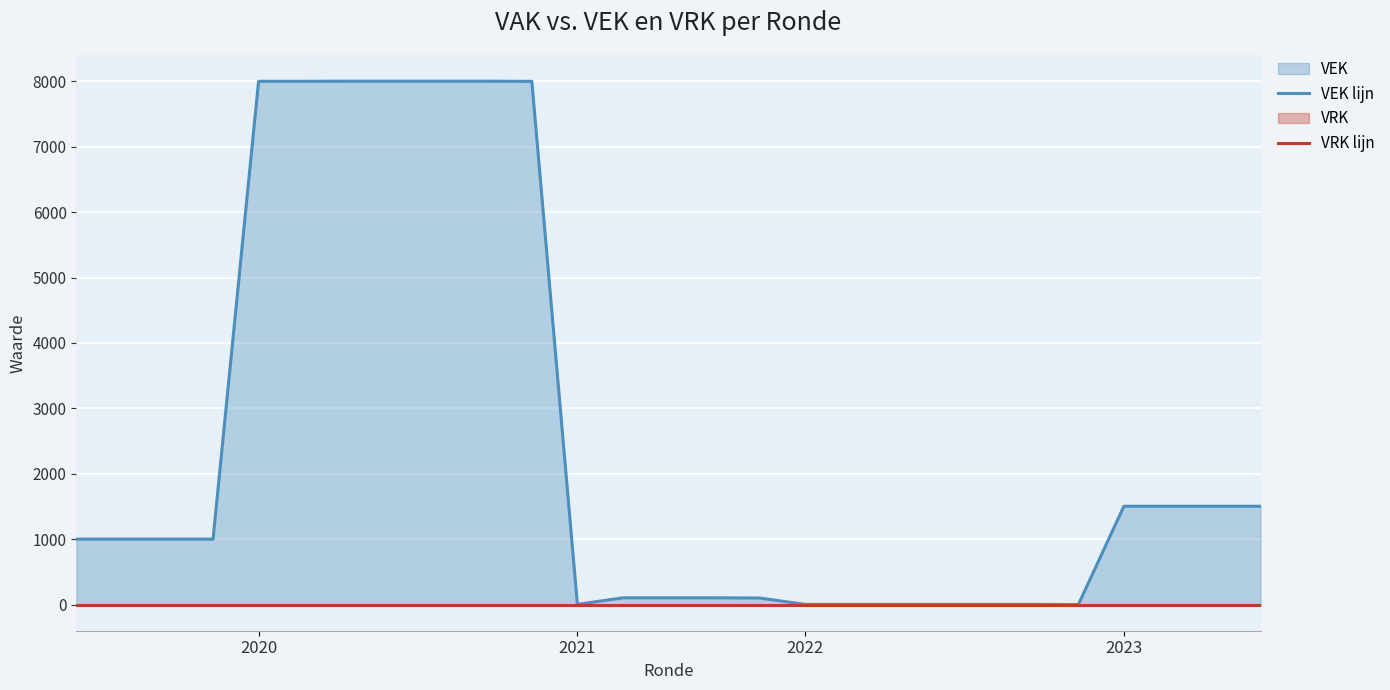

True or false: VEK lijn and VRK lijn intersect in this chart.

False